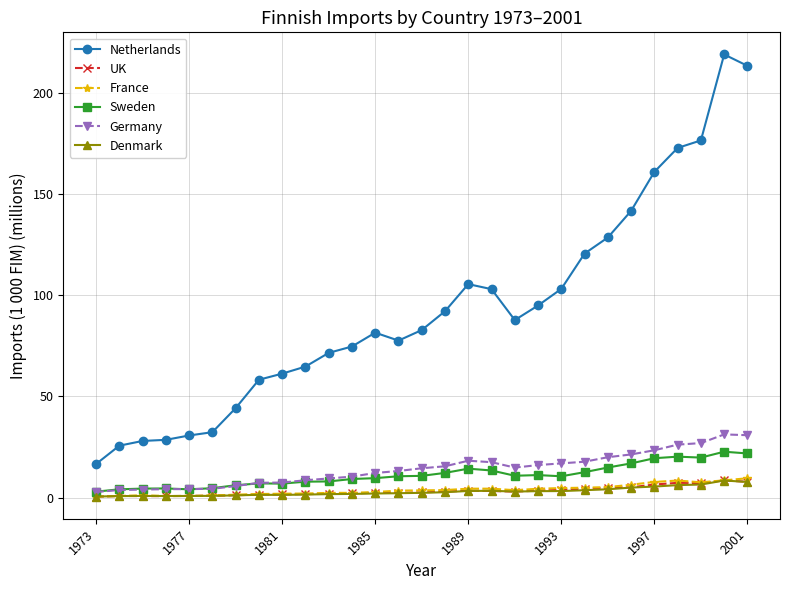

Which series has the largest range (max minus min)?

Netherlands